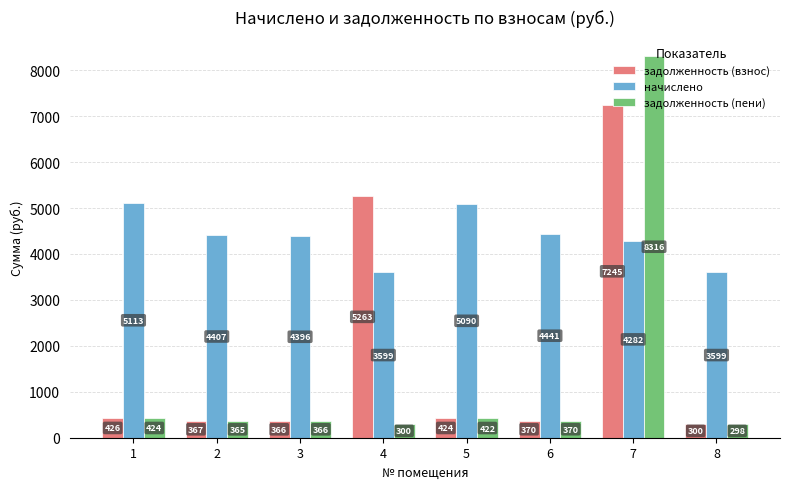

How many data points in задолженность (пени) are above 370?

4